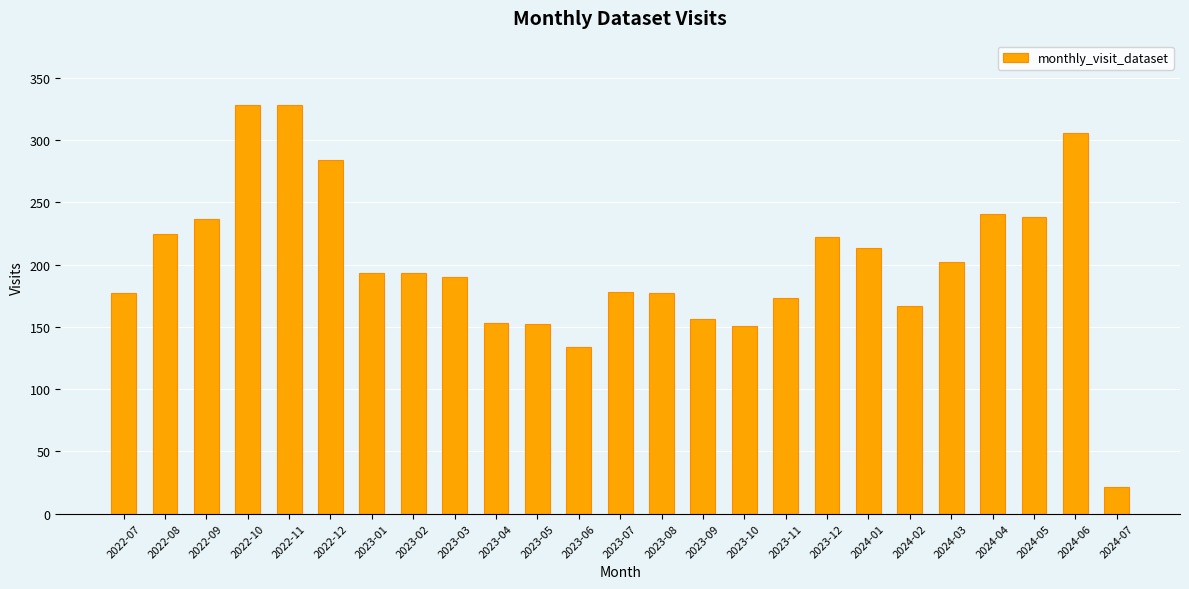

How many values are below 193?

12